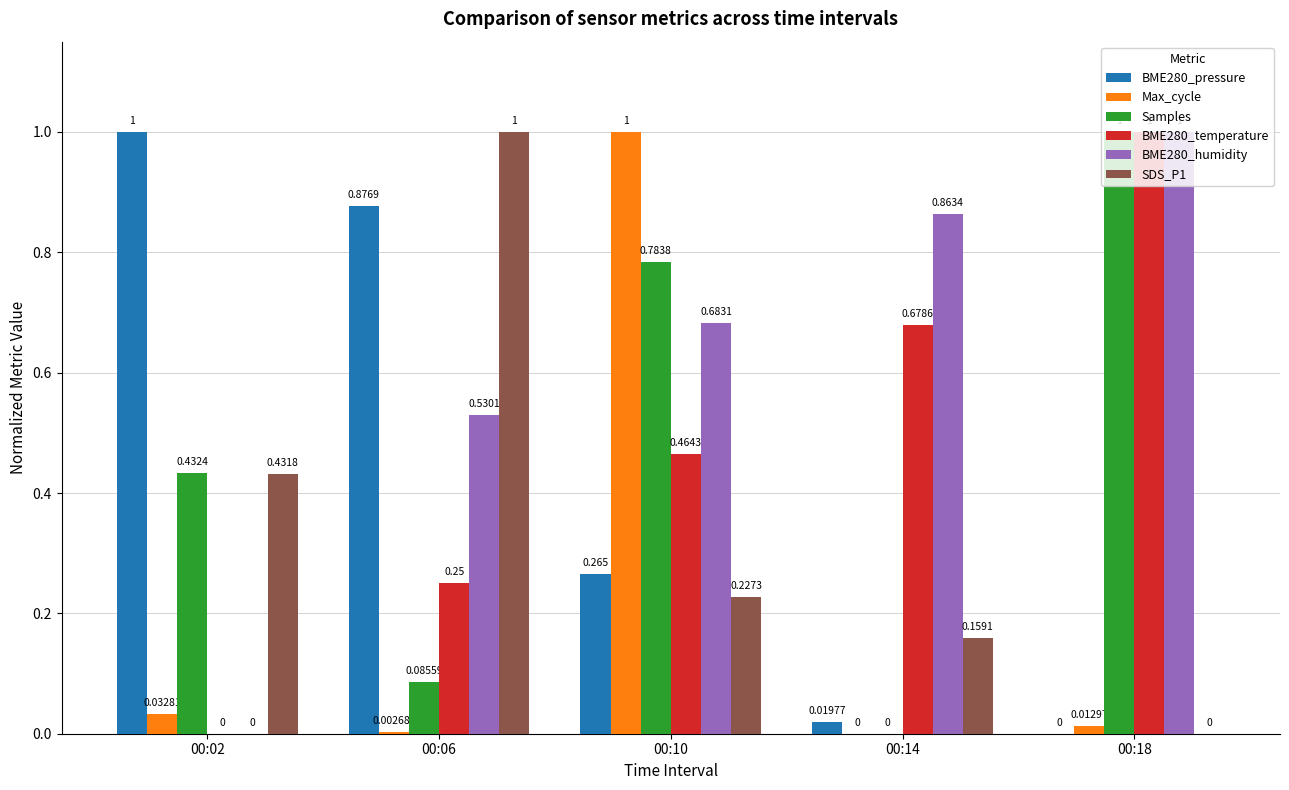

Which series changed the most between 00:06 and 00:18?

SDS_P1